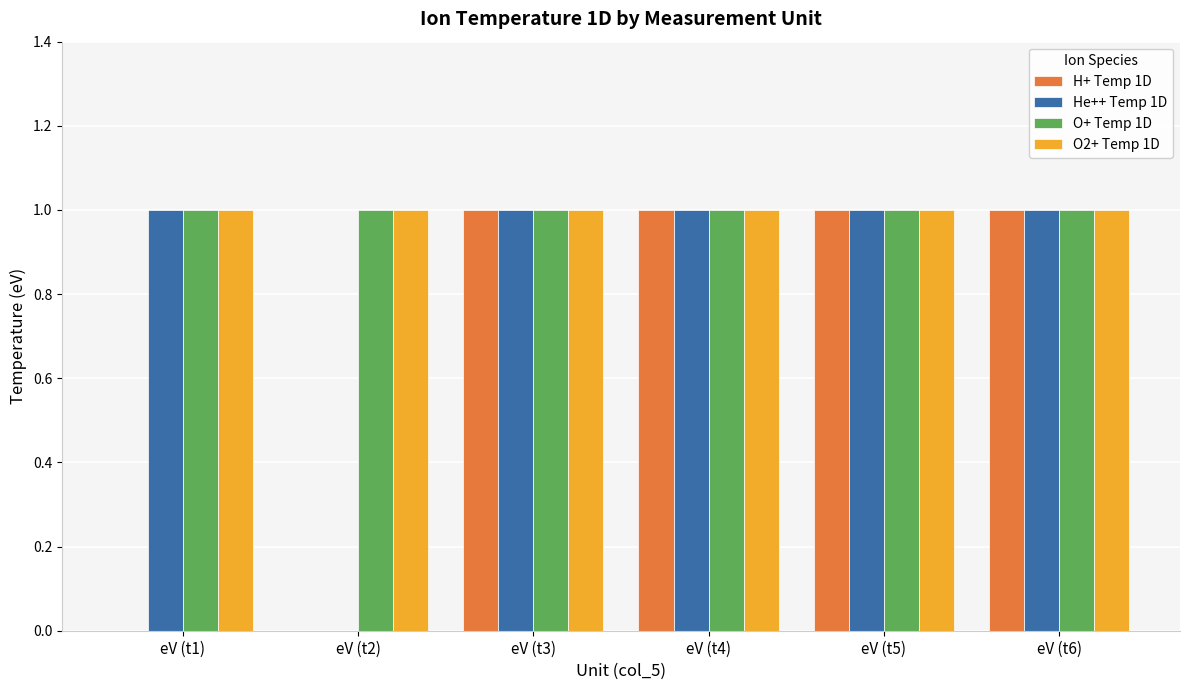

True or false: O2+ Temp 1D has a value of 1 at eV (t1).

True